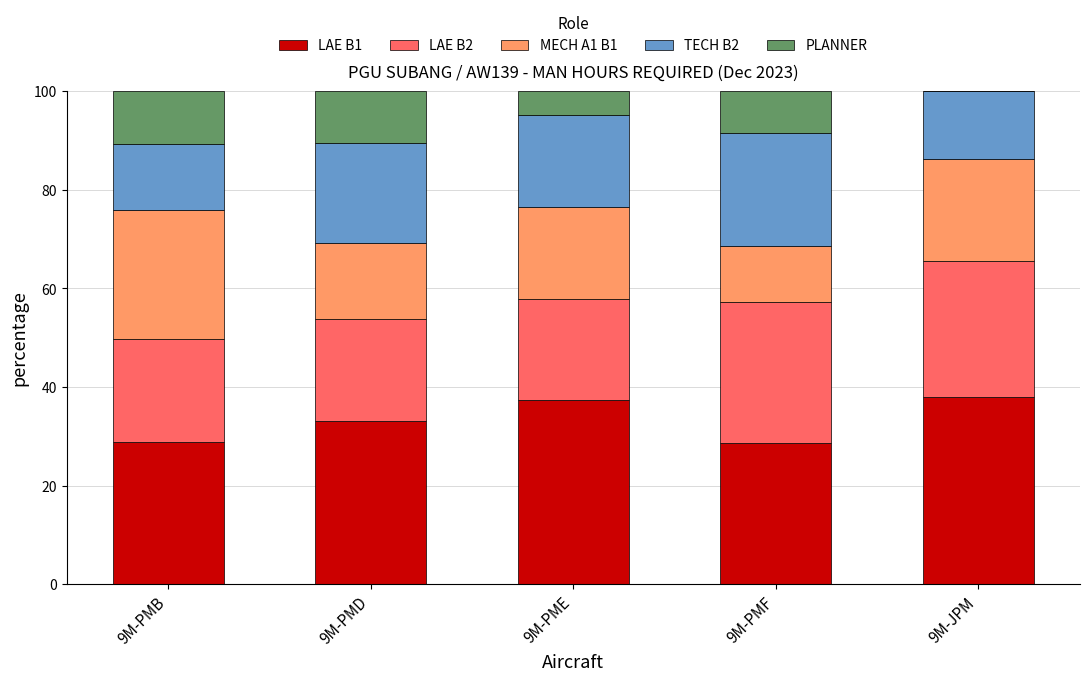

What is the maximum value for LAE B1?

37.9